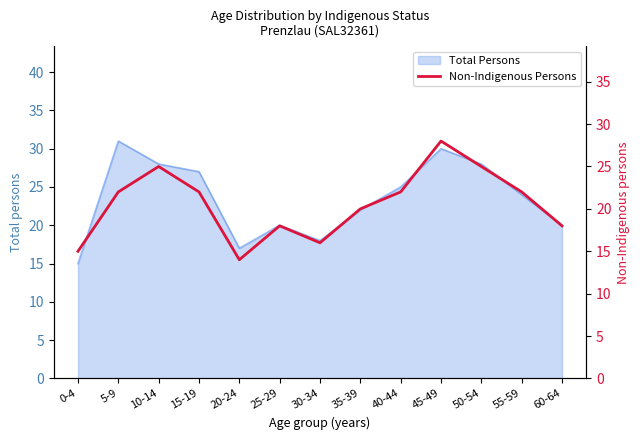

Approximately how many times larger is the value at 10-14 compared to 50-54?

1.0